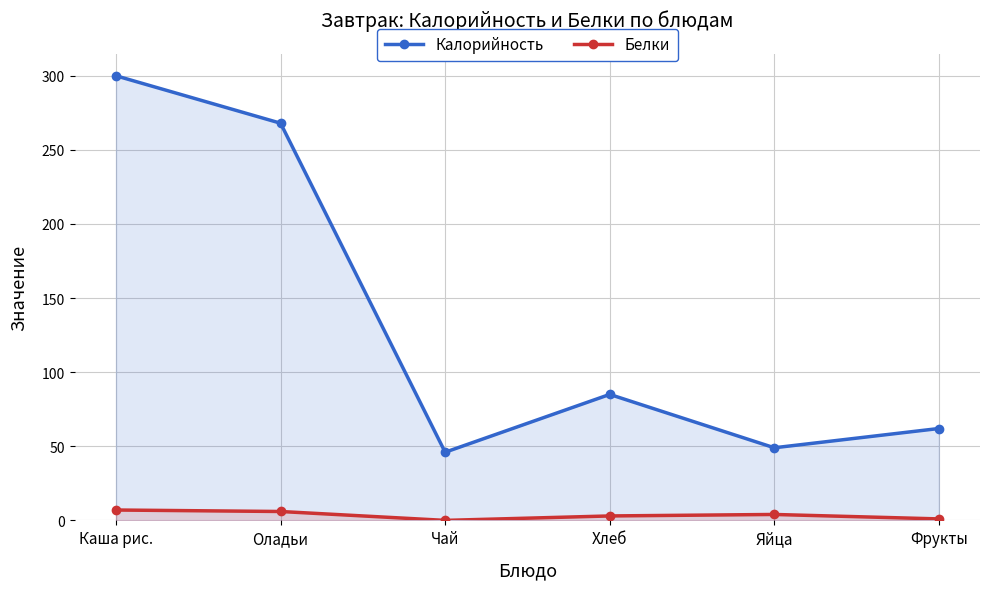

True or false: Калорийность and Белки intersect in this chart.

False